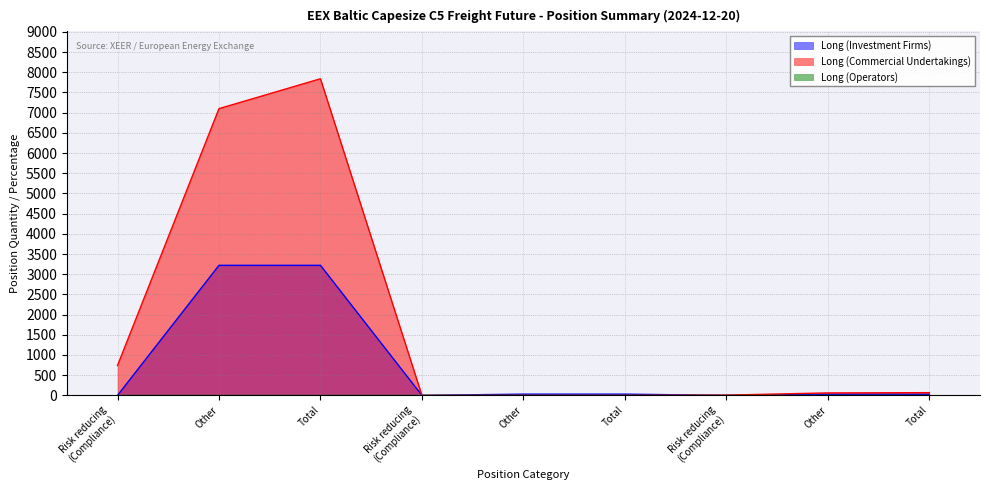

What is the difference between the Long (Commercial Undertakings) values at Other and Other?

60.7